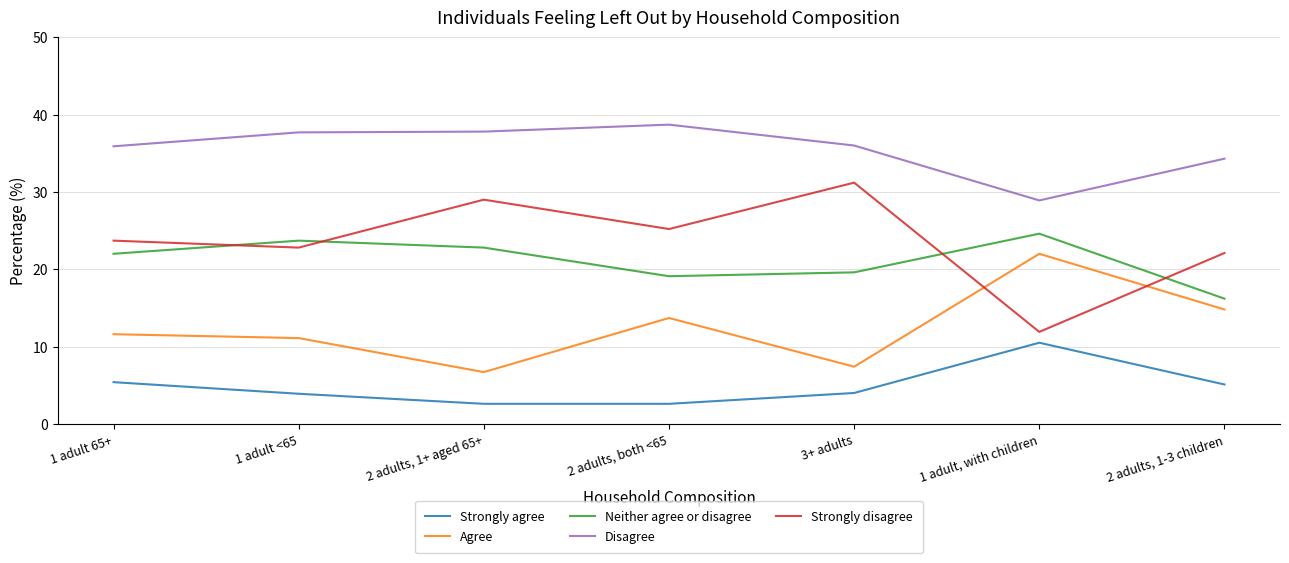

What position from the left is 2 adults, 1+ aged 65+?

3